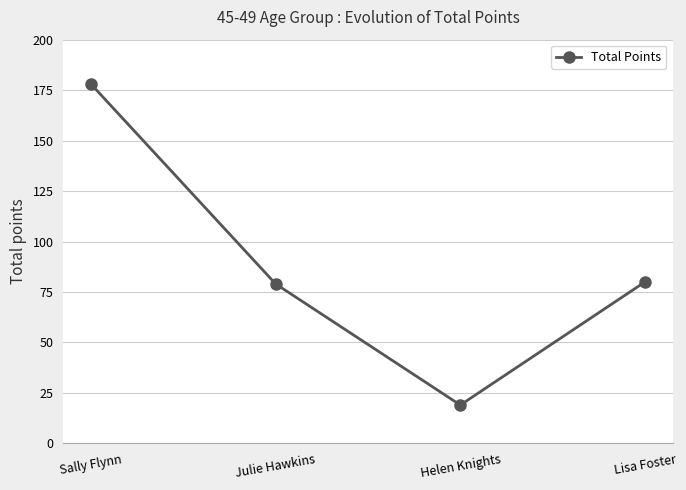

Count the number of data series in this chart.

1